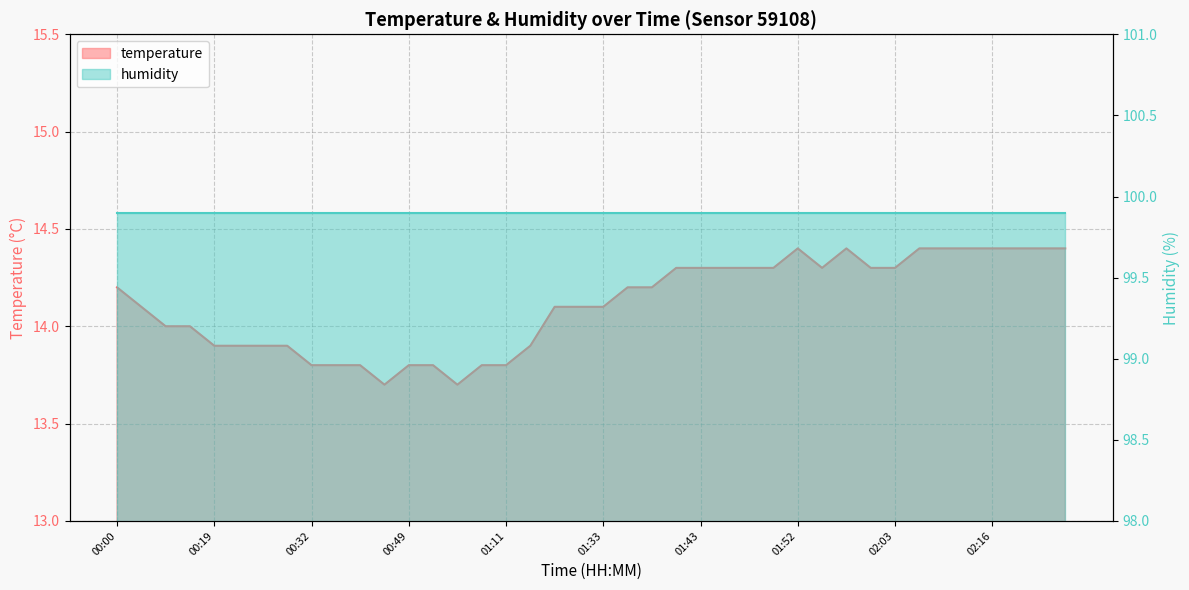

What position from the left is 01:35?

22